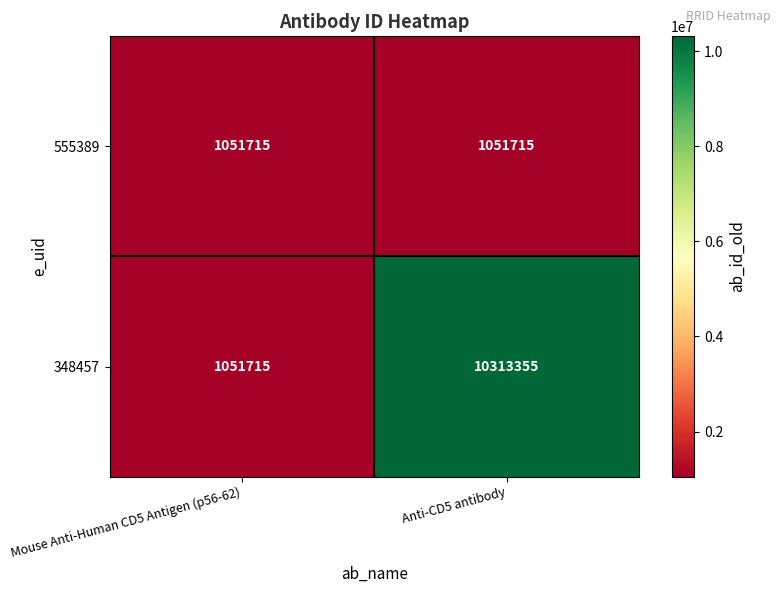

Which label corresponds to the largest value in the chart?

Anti-CD5 antibody